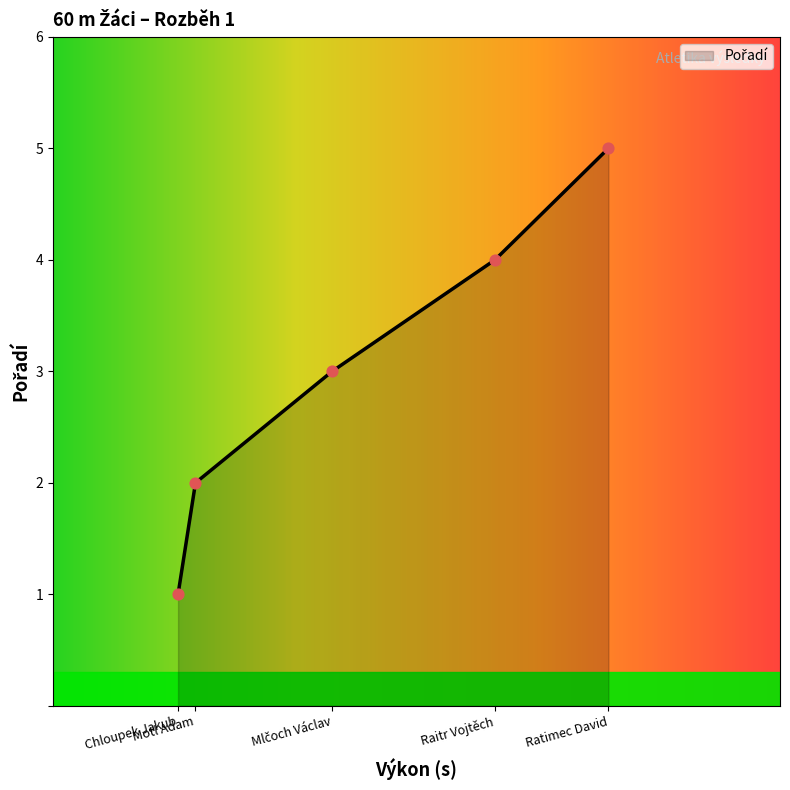

Which has a higher value, Raitr Vojtěch or Ratimec David?

Ratimec David